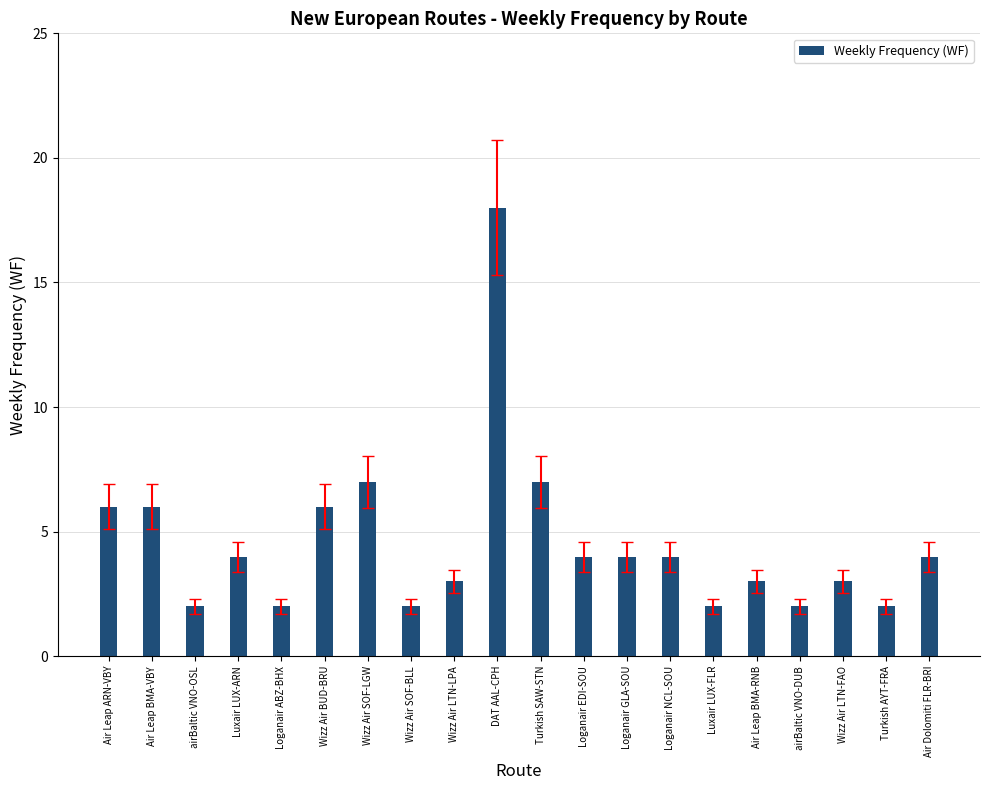

How many distinct data groups are displayed?

1